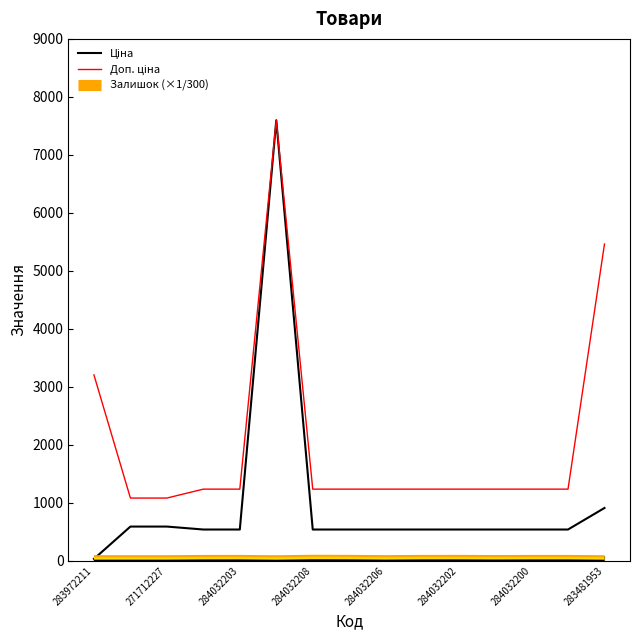

What is the maximum value shown in the chart?

7596.5